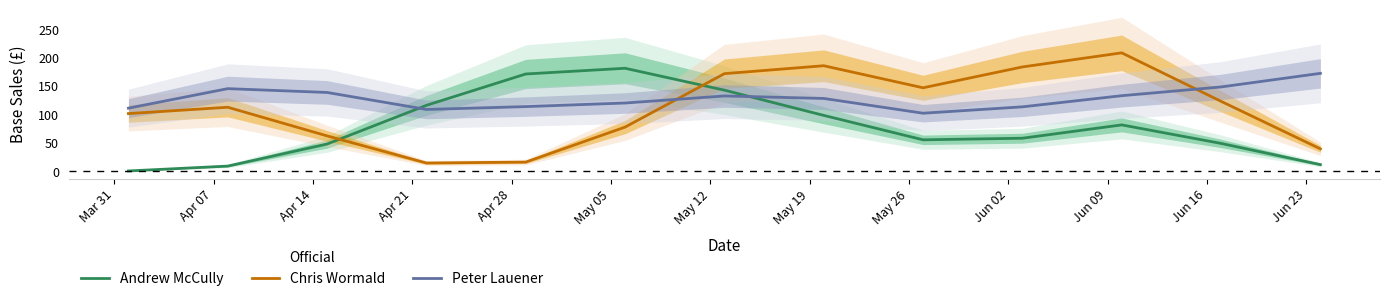

How many distinct data groups are displayed?

3